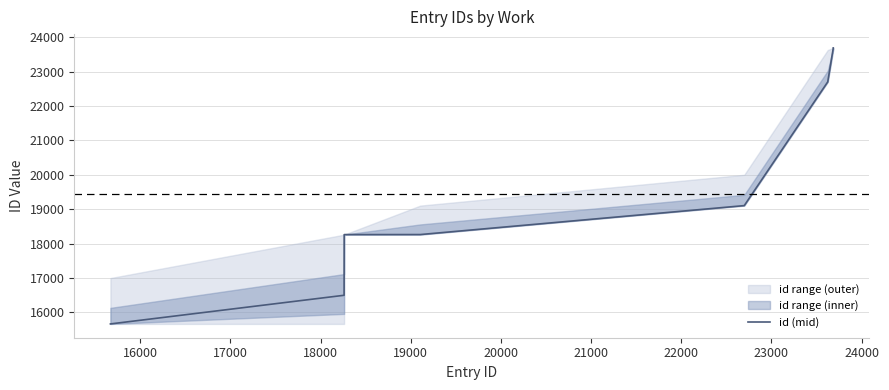

Is this an area chart (filled region under the line)?

No